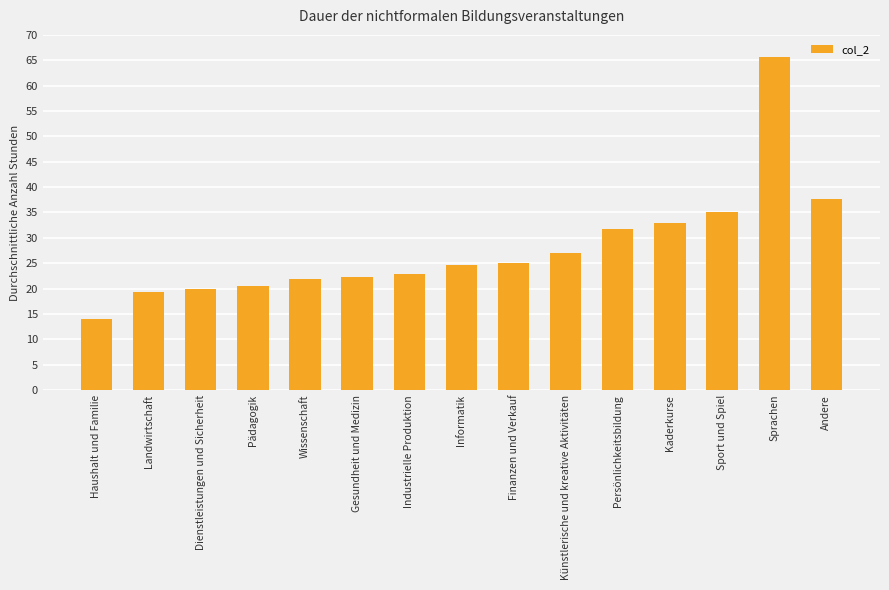

The chart shows a value of 23.9 at Haushalt und Familie. True or false?

False